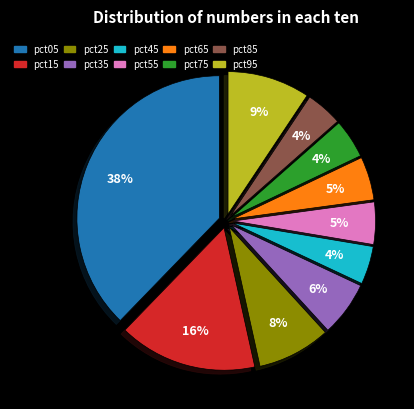

Combined, do pct35 and pct45 account for over 50%?

No